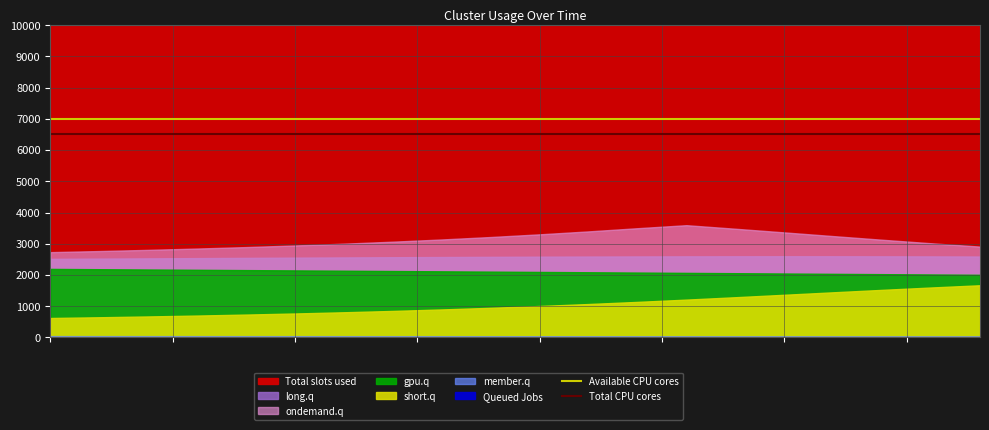

The value of Available CPU cores at 0 is 7000. True or false?

True